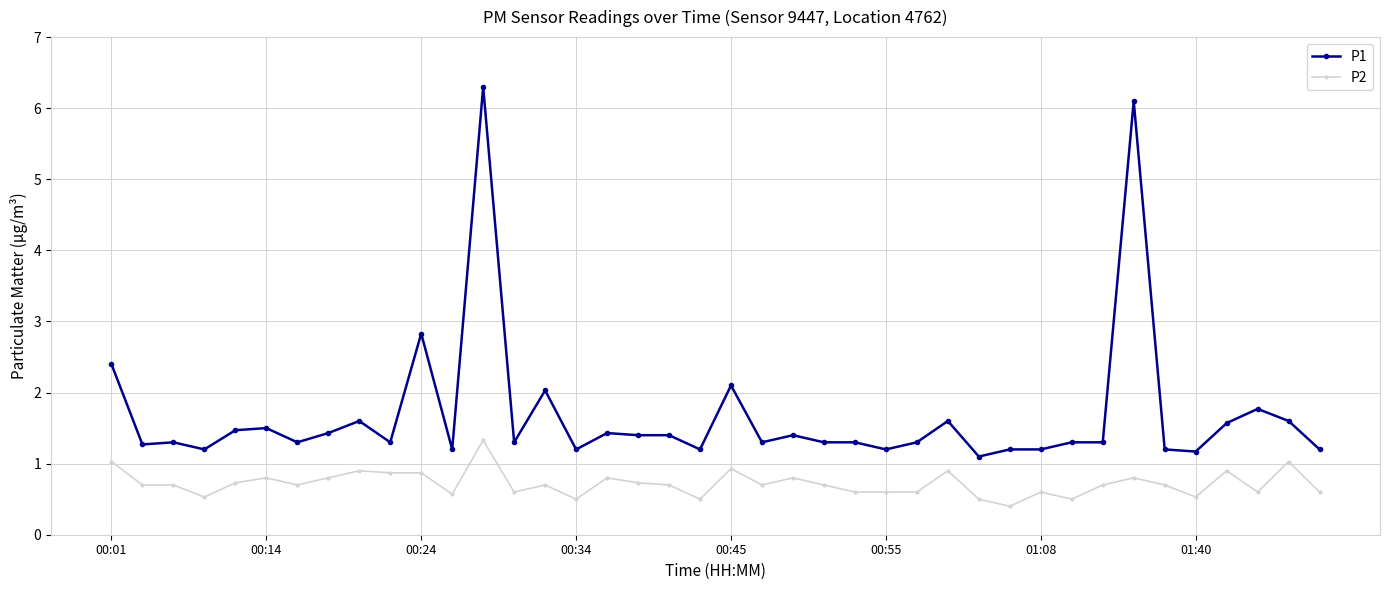

Rank the series by their maximum value, from highest to lowest.

P1, P2